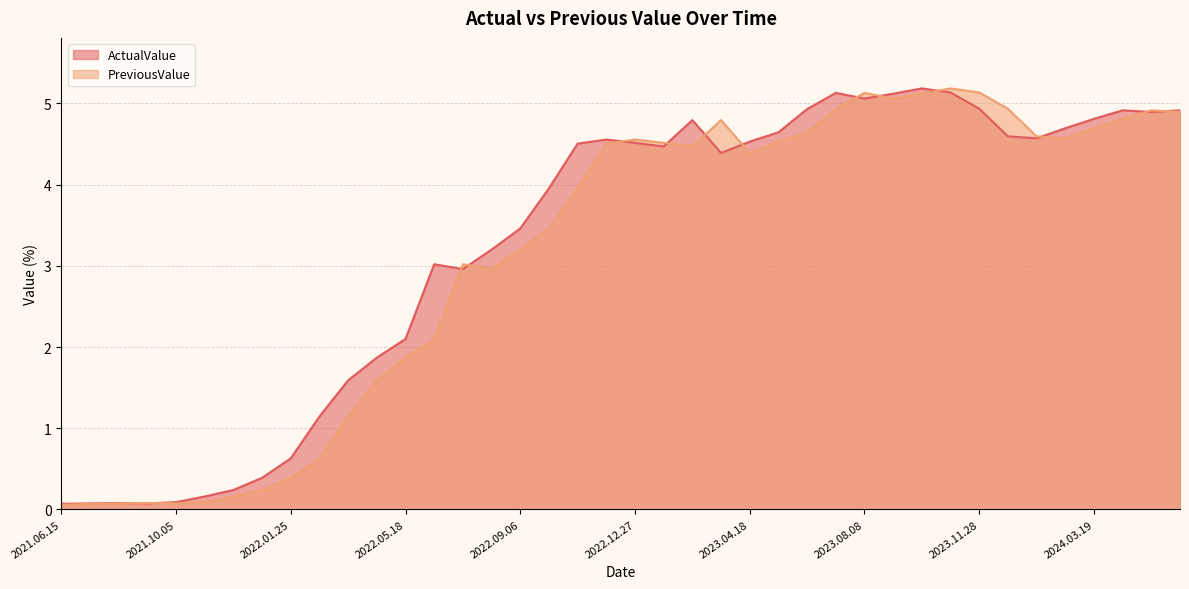

How many times do PreviousValue and ActualValue cross each other?

14